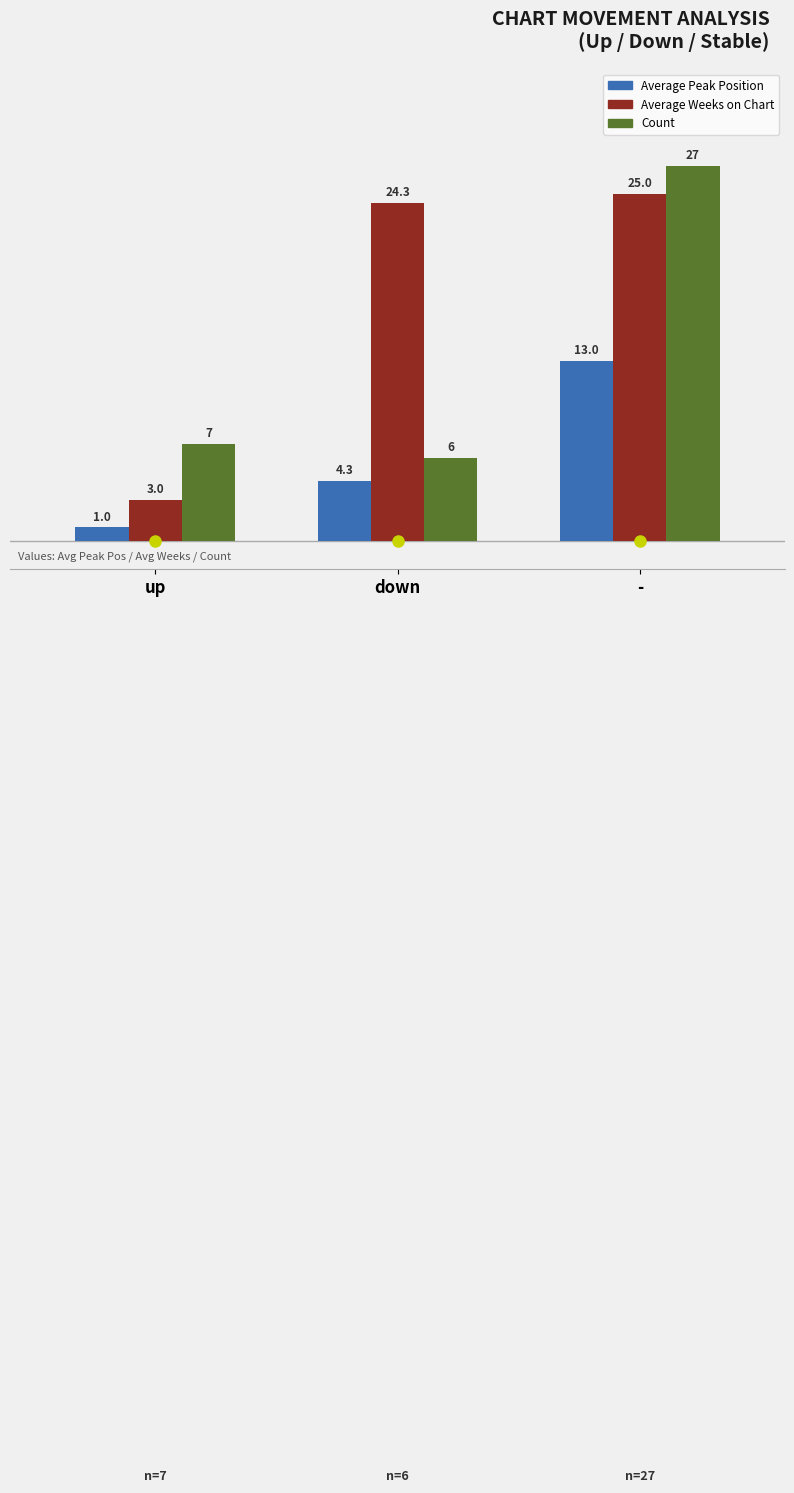

What is the difference between the Count values at - and up?

20.0